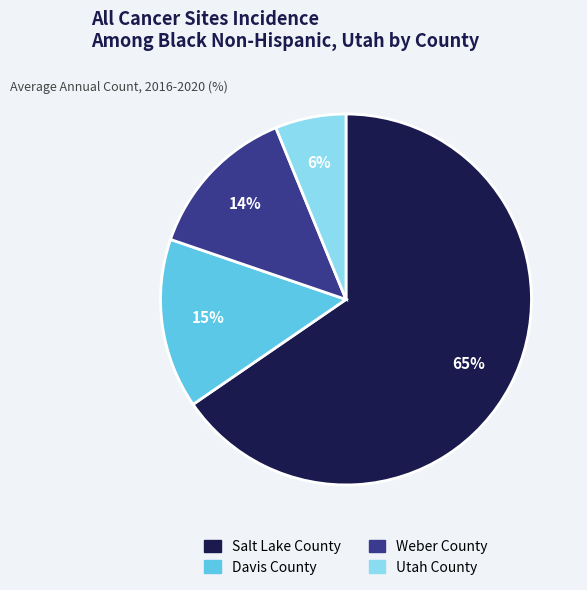

Does Salt Lake County represent more than half of the total?

Yes